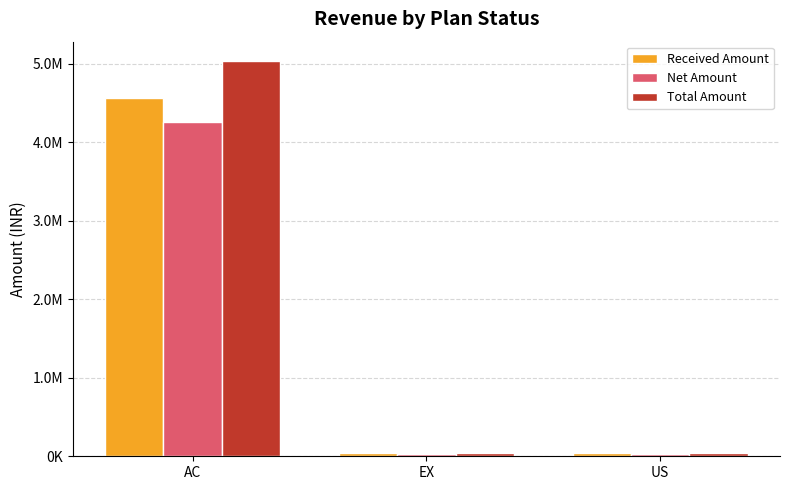

Reading left to right, list all the values displayed in this chart.

Received Amount: AC=4564362.0	EX=36000.0	US=40000.0
Net Amount: AC=4260476.5	EX=30508.5	US=33898.3
Total Amount: AC=5027362.4	EX=36000.0	US=40000.0